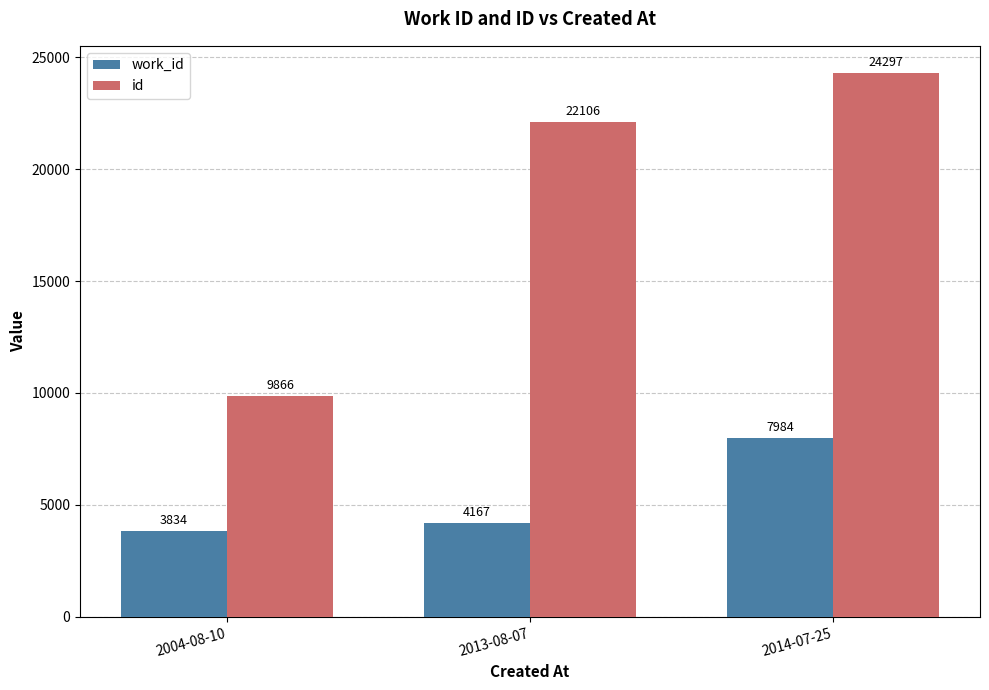

What is the difference between the highest and lowest values at 2004-08-10?

6032